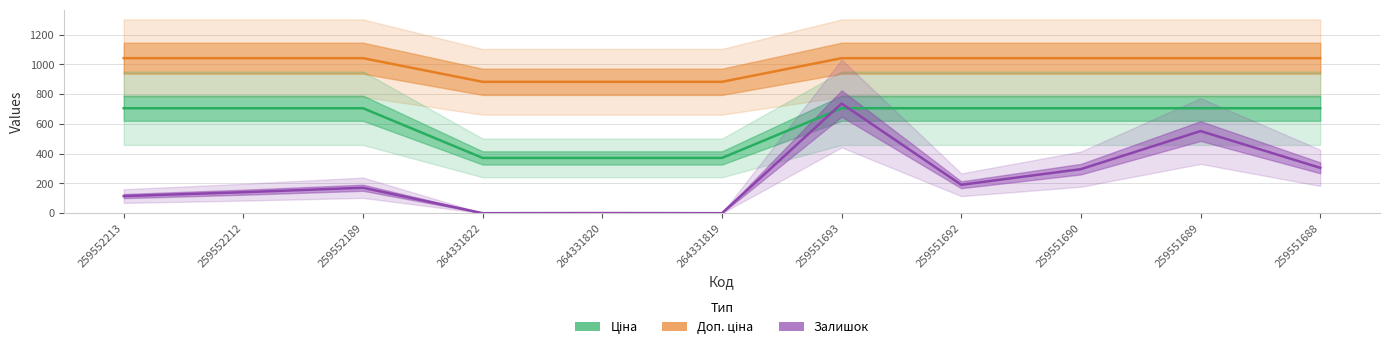

Which series has the largest total across all categories?

Доп. ціна